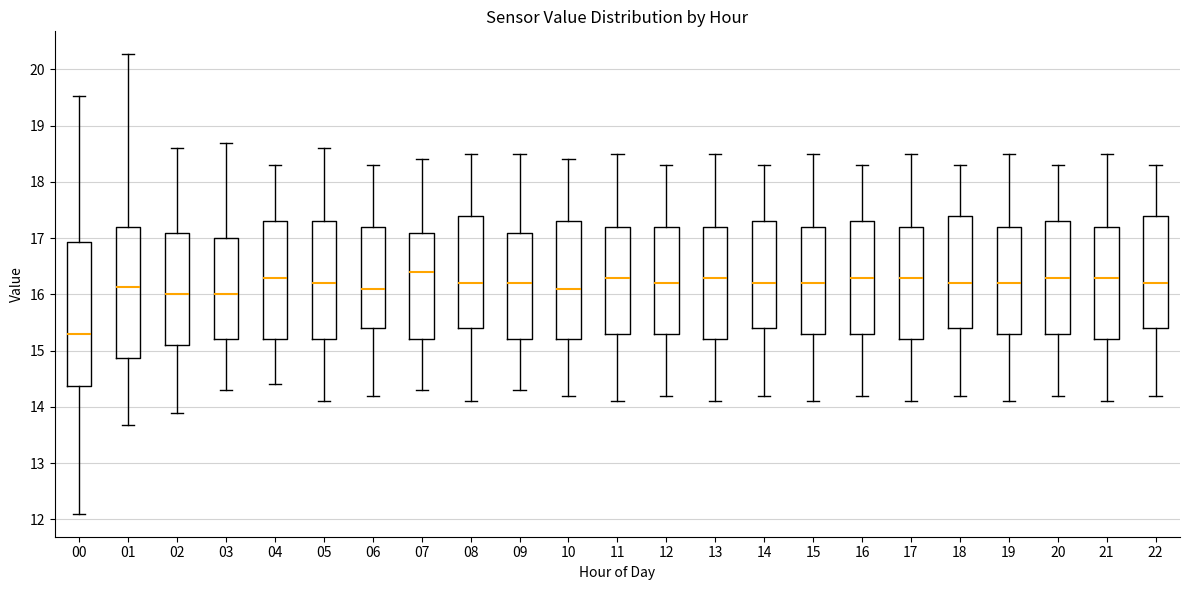

Reading left to right, read every box against the y-axis: the position of its median line, the range the box covers, and the ends of its whiskers. The values are not printed on the chart, so give them approximately, as read against the axis.

00: median 15.3, box 14.4 to 16.9, whiskers 12.1 to 19.5
01: median 16.1, box 14.9 to 17.2, whiskers 13.7 to 20.3
02: median 16.0, box 15.1 to 17.1, whiskers 13.9 to 18.6
03: median 16.0, box 15.2 to 17.0, whiskers 14.3 to 18.7
04: median 16.3, box 15.2 to 17.3, whiskers 14.4 to 18.3
05: median 16.2, box 15.2 to 17.3, whiskers 14.1 to 18.6
06: median 16.1, box 15.4 to 17.2, whiskers 14.2 to 18.3
07: median 16.4, box 15.2 to 17.1, whiskers 14.3 to 18.4
08: median 16.2, box 15.4 to 17.4, whiskers 14.1 to 18.5
09: median 16.2, box 15.2 to 17.1, whiskers 14.3 to 18.5
10: median 16.1, box 15.2 to 17.3, whiskers 14.2 to 18.4
11: median 16.3, box 15.3 to 17.2, whiskers 14.1 to 18.5
12: median 16.2, box 15.3 to 17.2, whiskers 14.2 to 18.3
13: median 16.3, box 15.2 to 17.2, whiskers 14.1 to 18.5
14: median 16.2, box 15.4 to 17.3, whiskers 14.2 to 18.3
15: median 16.2, box 15.3 to 17.2, whiskers 14.1 to 18.5
16: median 16.3, box 15.3 to 17.3, whiskers 14.2 to 18.3
17: median 16.3, box 15.2 to 17.2, whiskers 14.1 to 18.5
18: median 16.2, box 15.4 to 17.4, whiskers 14.2 to 18.3
19: median 16.2, box 15.3 to 17.2, whiskers 14.1 to 18.5
20: median 16.3, box 15.3 to 17.3, whiskers 14.2 to 18.3
21: median 16.3, box 15.2 to 17.2, whiskers 14.1 to 18.5
22: median 16.2, box 15.4 to 17.4, whiskers 14.2 to 18.3